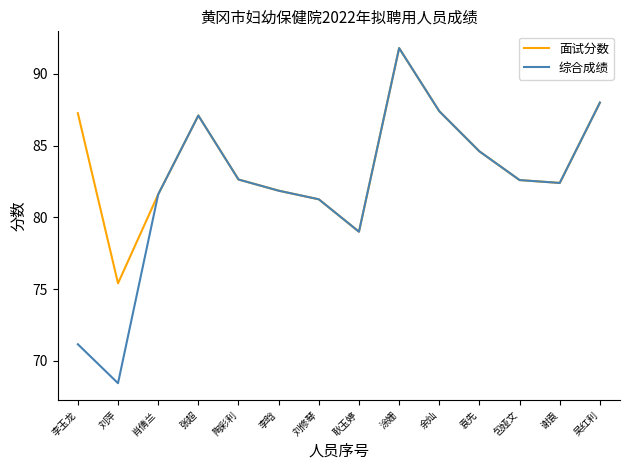

True or false: 综合成绩 has more than 1 points higher than both neighbors.

True